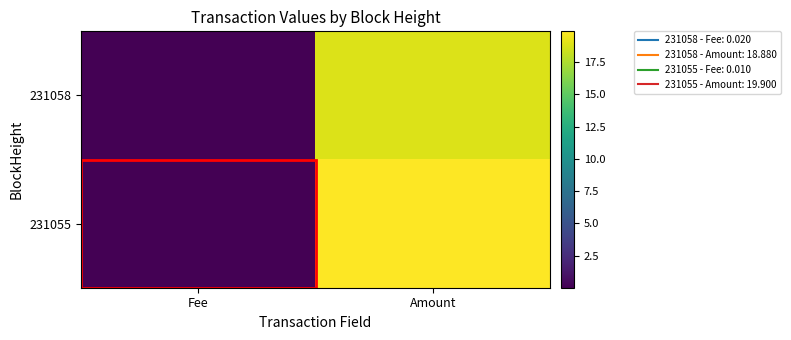

Reading right to left, list all the values displayed in this chart.

231058: Amount=18.9	Fee=0.0
231055: Amount=19.9	Fee=0.0